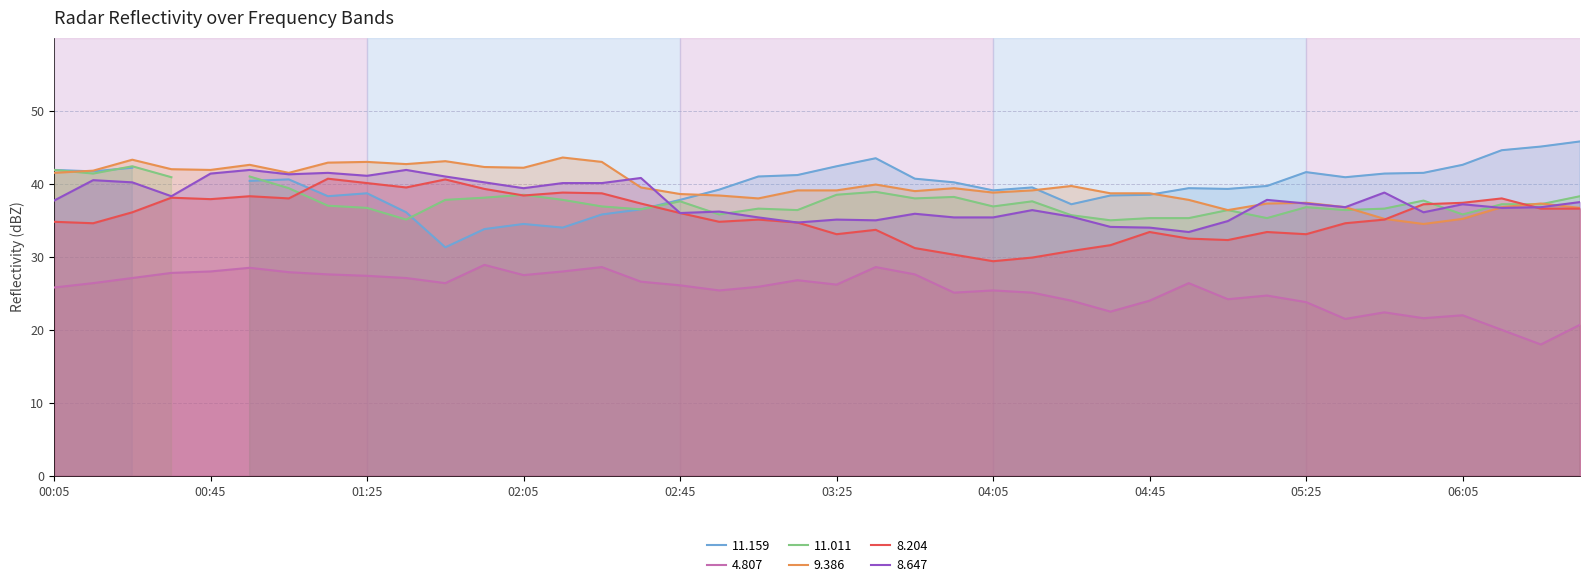

How many values in the 8.204 series are below 36?

20